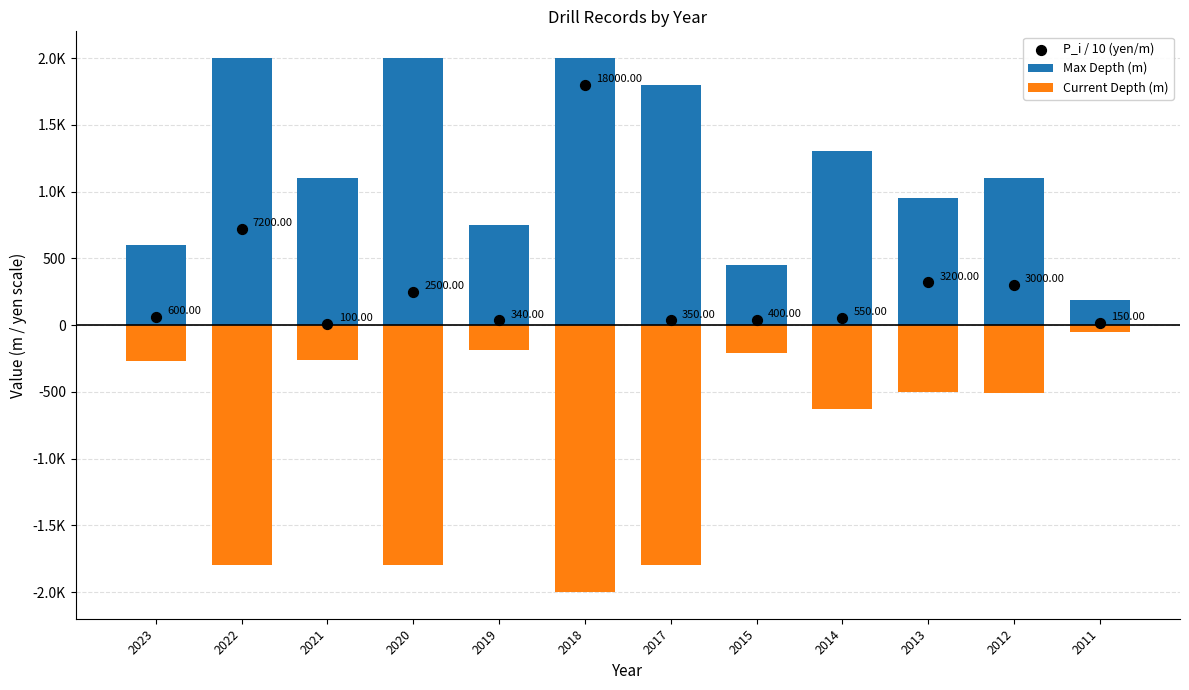

Which series has the largest total across all categories?

Max Depth (m)